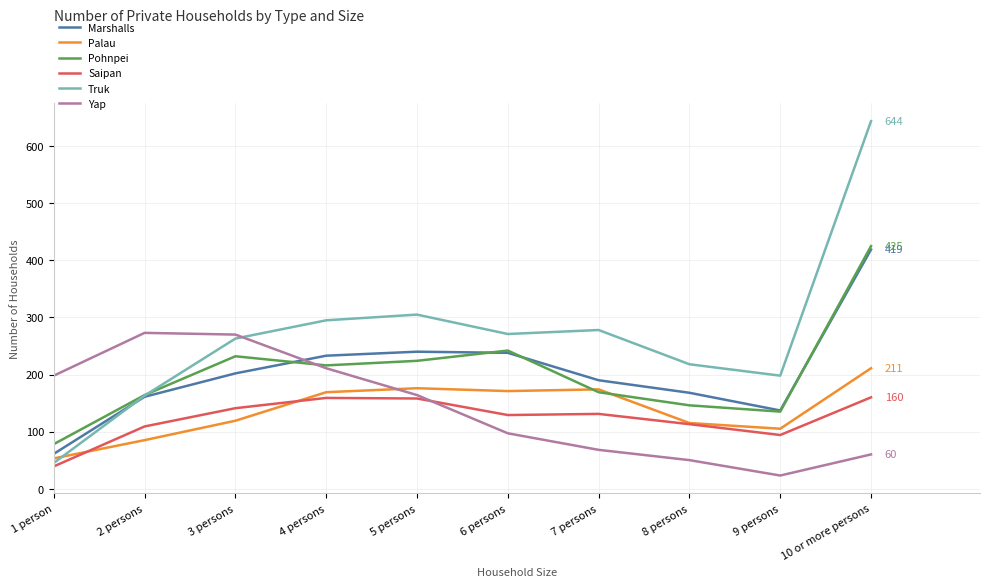

At 1 person, list the series in order from smallest to largest.

Saipan, Truk, Palau, Marshalls, Pohnpei, Yap